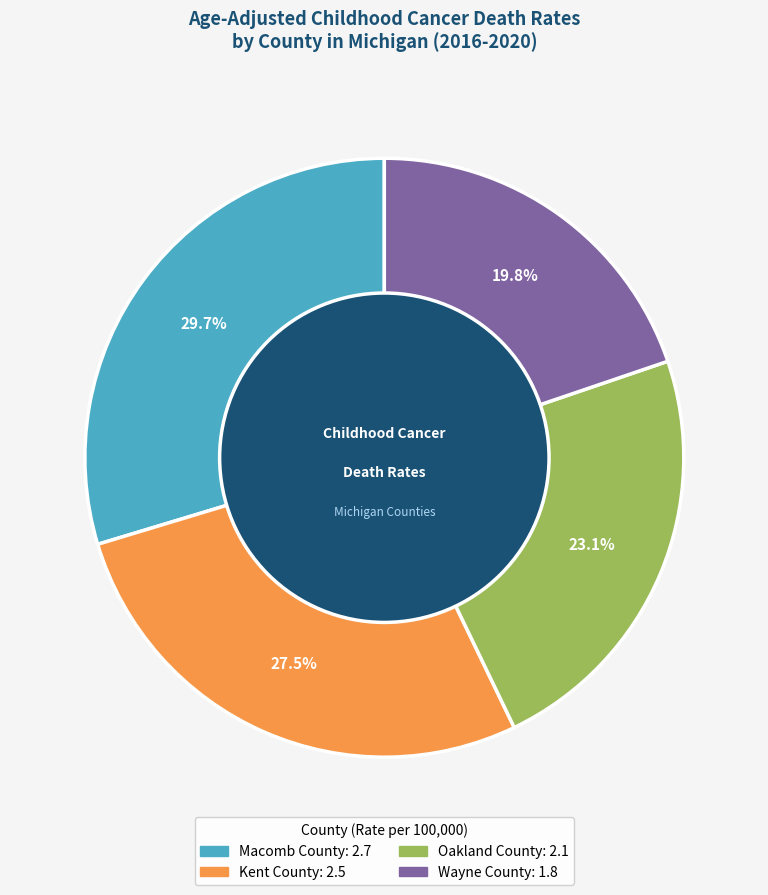

Which slice is the largest?

Macomb County